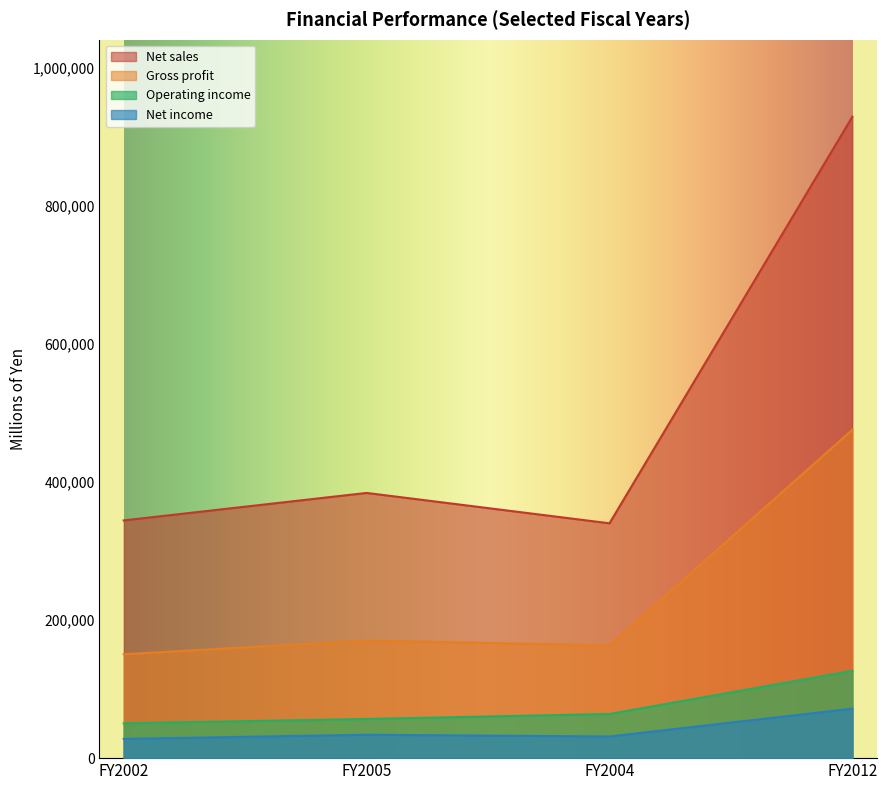

Reading right to left, extract all data points from this chart.

Net sales: 928669	339999	383973	344170
Gross profit: 475466	163194	170290	150405
Operating income: 126450	63954	56692	50418
Net income: 71654	31365	33884	27850